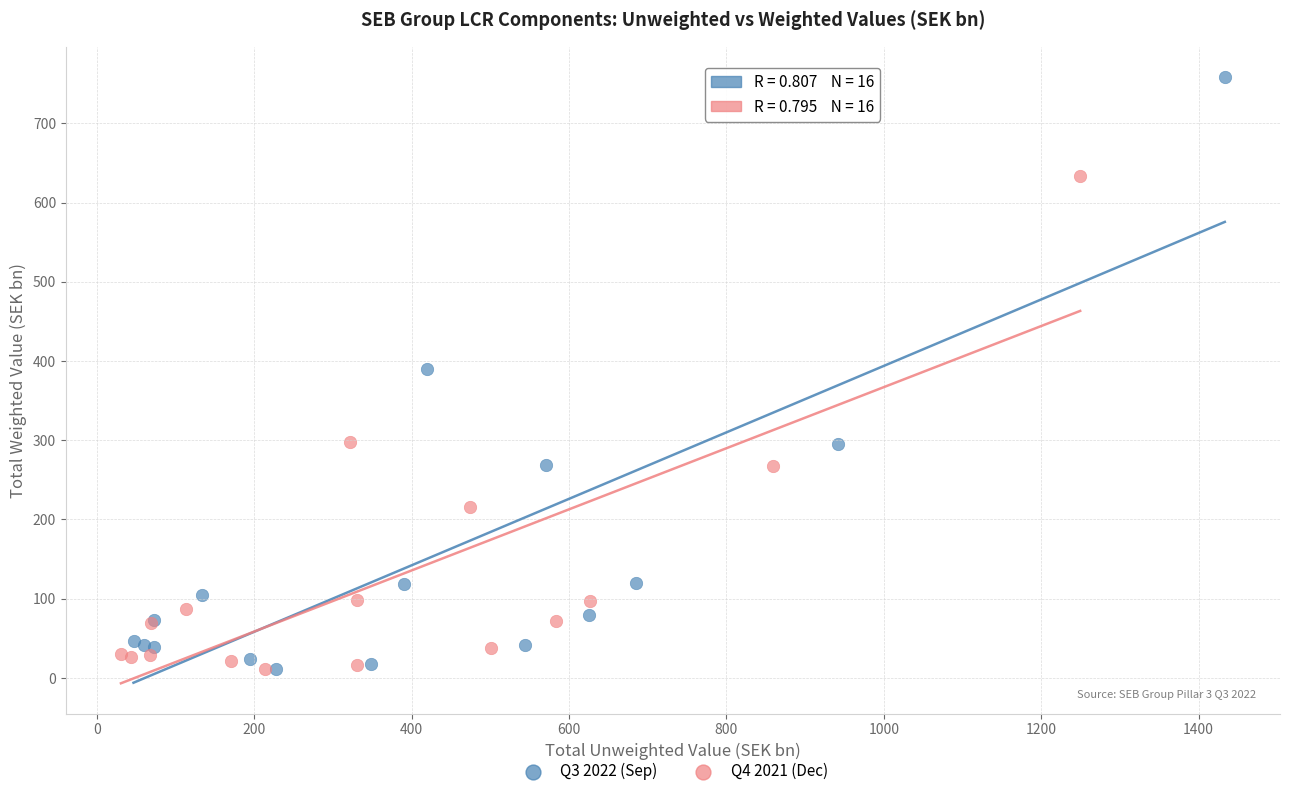

Which series contains the highest Y value?

Q3 2022 (Sep)